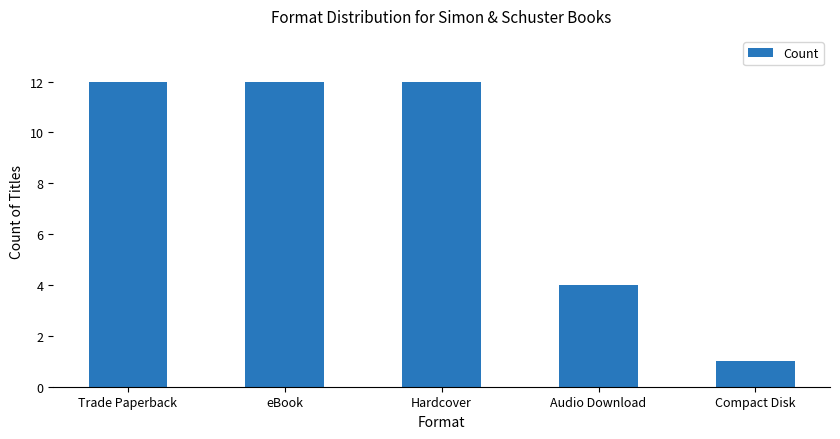

What is the label of the 3rd bar from the right?

Hardcover